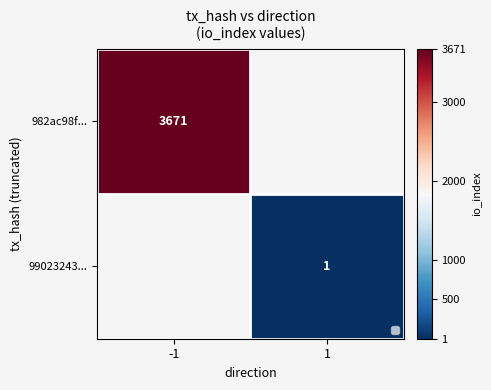

True or false: 99023243... has a value of 0 at 1.

False